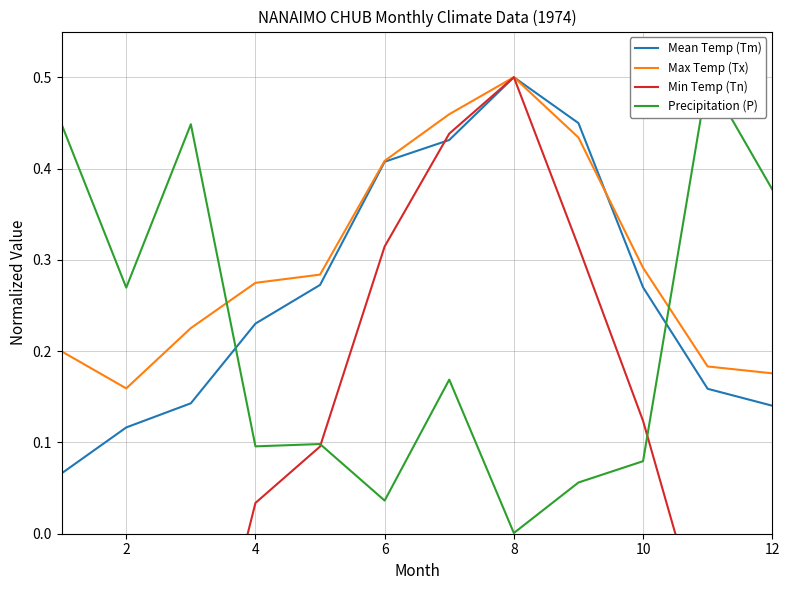

True or false: Min Temp (Tn) has more than 1 points higher than both neighbors.

True